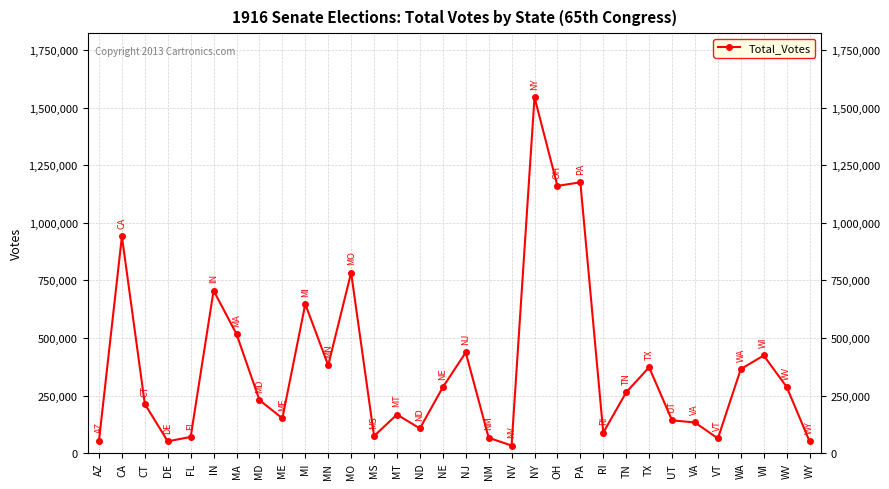

Which category has the highest value across all series?

NY